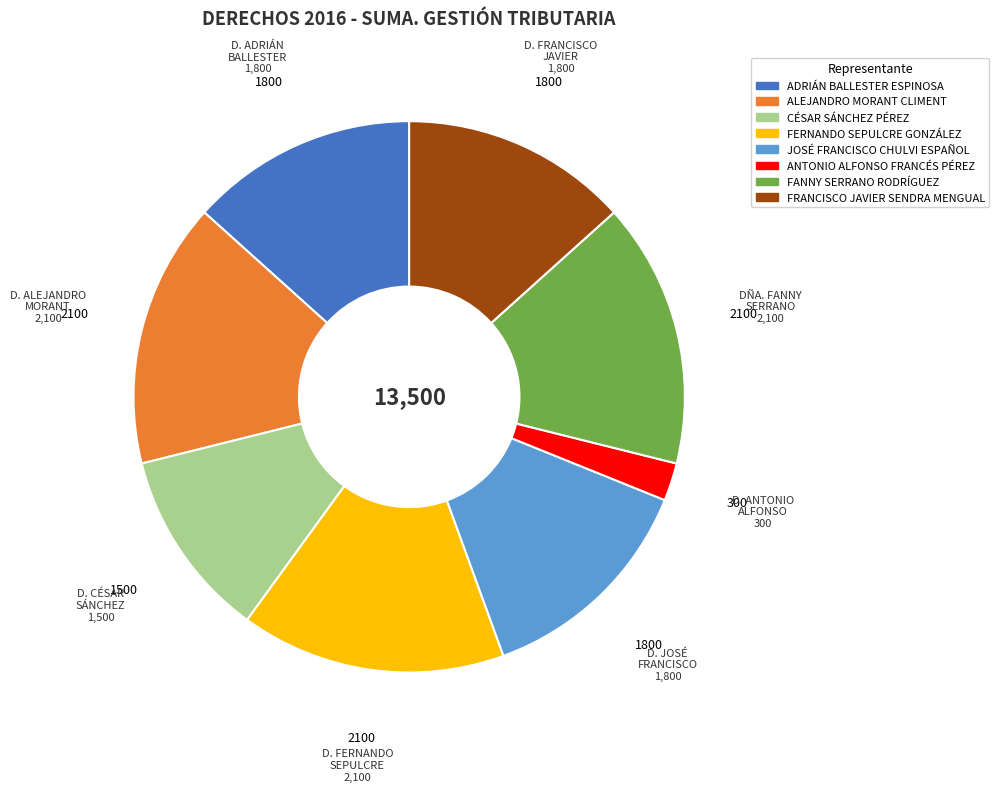

How many slices are in this pie chart?

8